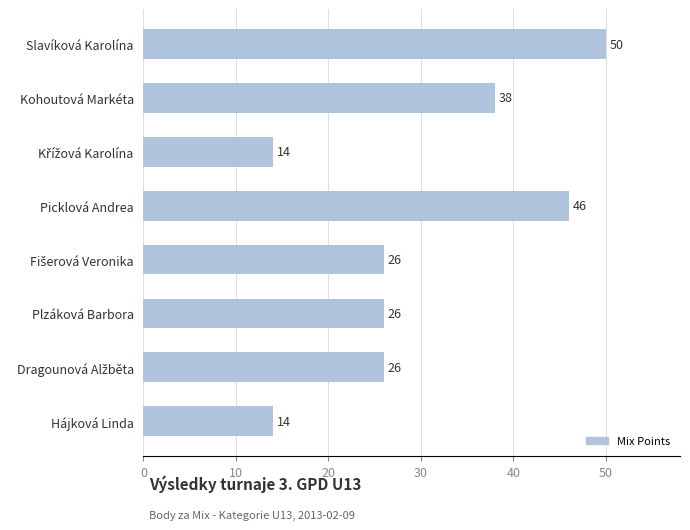

What is the change in value from Slavíková Karolína to Kohoutová Markéta?

-12